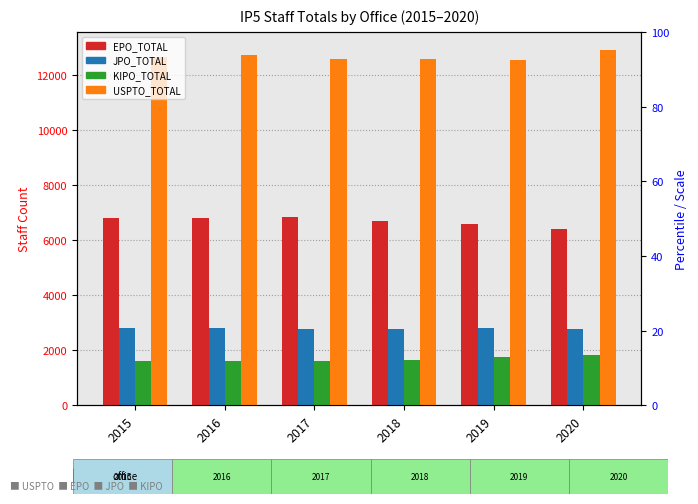

Does the chart contain stacked bars?

No